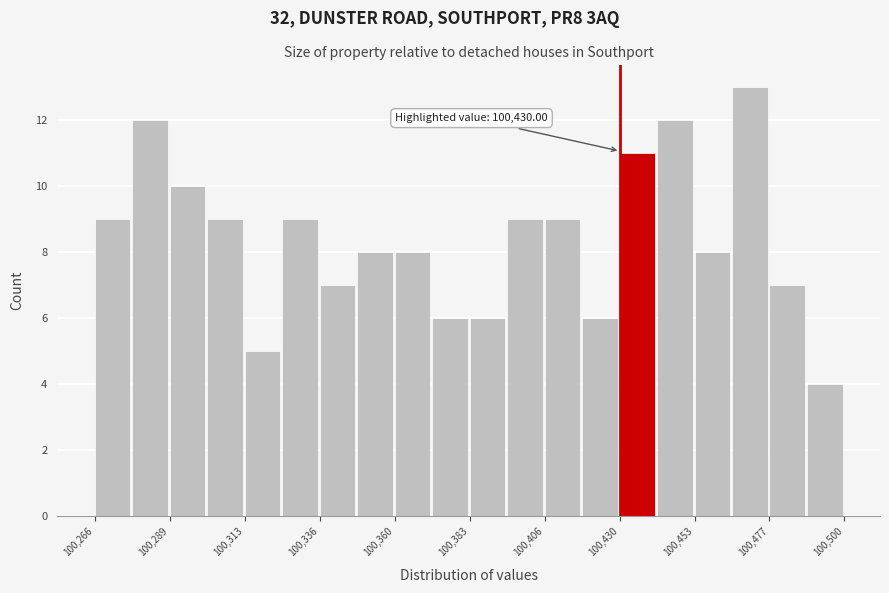

Around what value on the x-axis is the tallest bar? Give the approximate position of its centre, as read against the axis.

100470